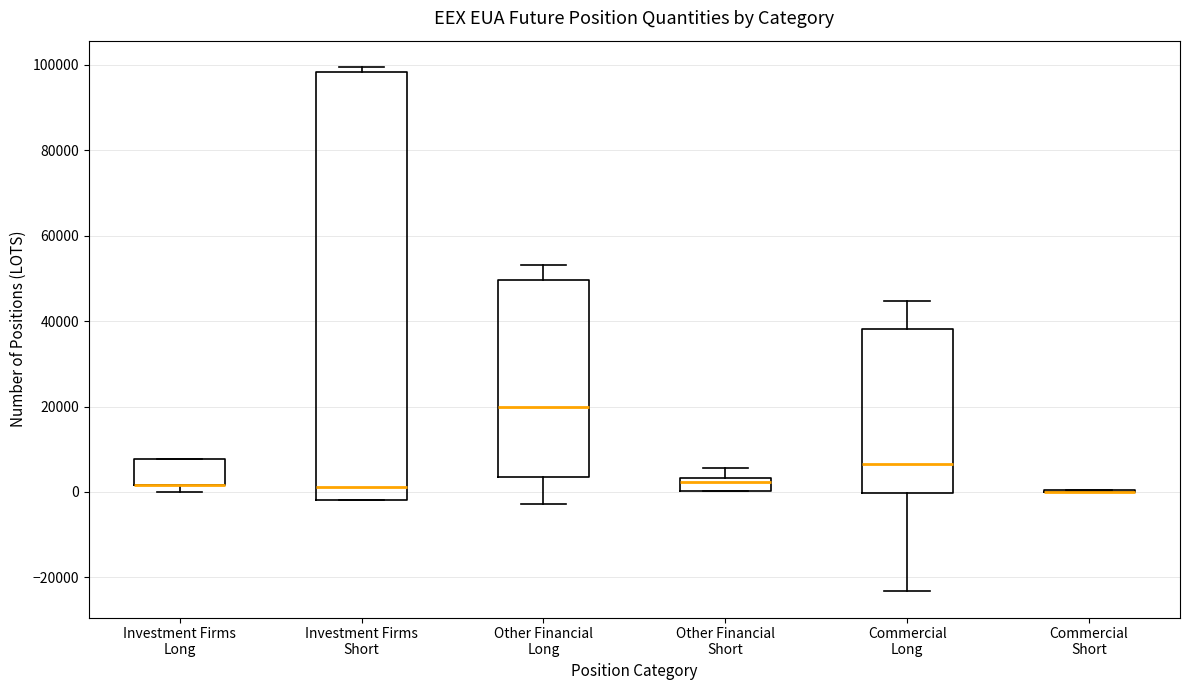

Where is the upper edge of the box for Investment Firms Short on the y-axis? The values are not printed on the chart, so give them approximately, as read against the axis.

98000